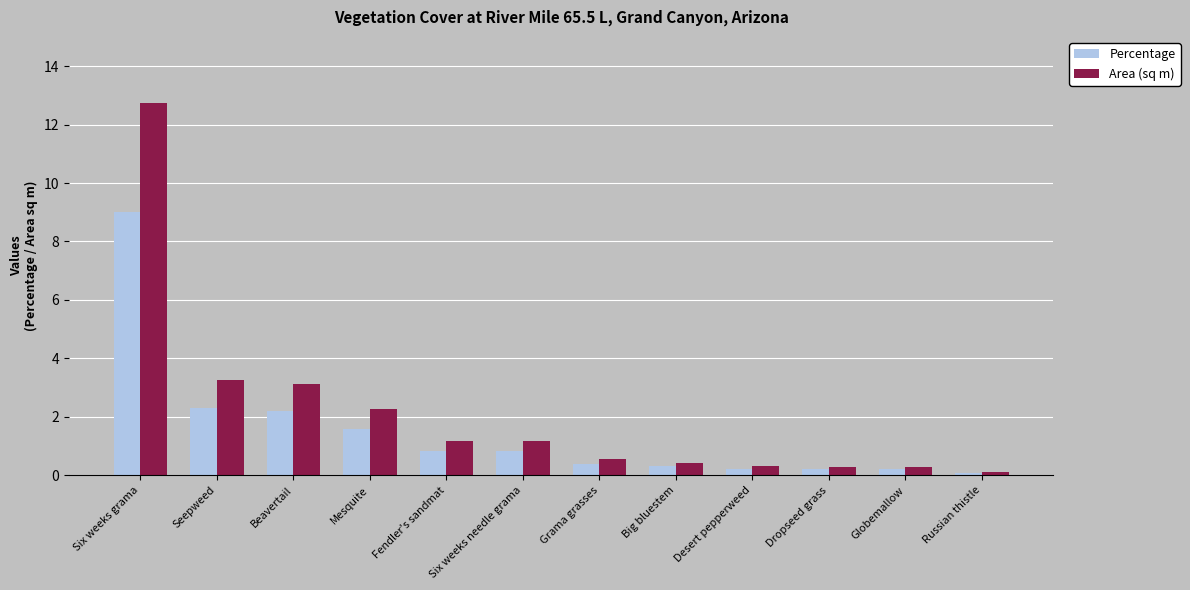

At which label does Percentage reach its peak?

Six weeks grama